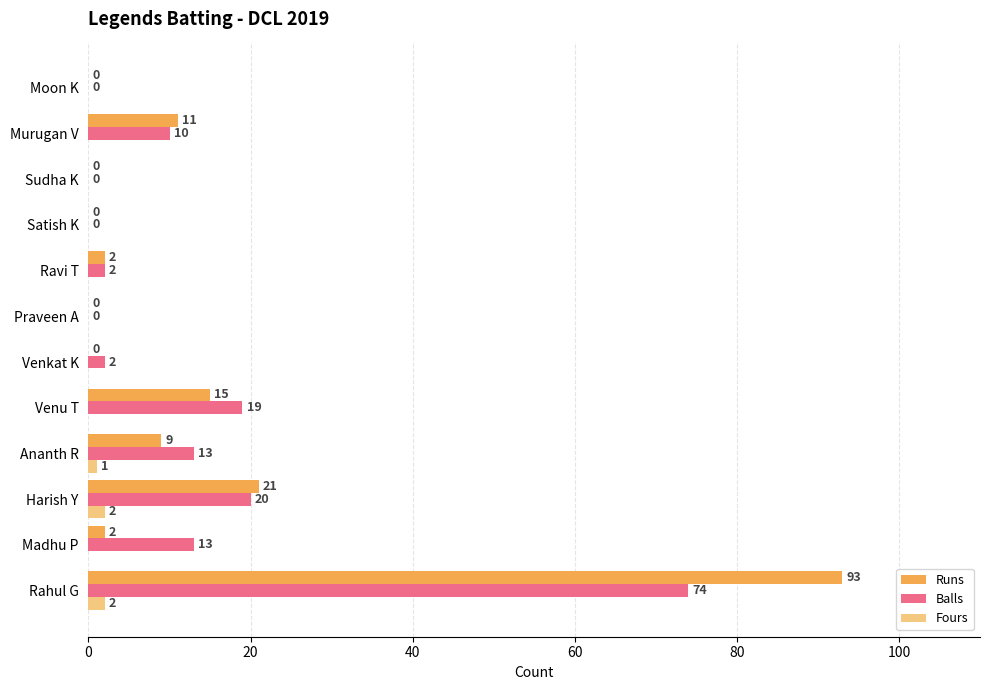

At which category is the sum across all series the highest?

Rahul G